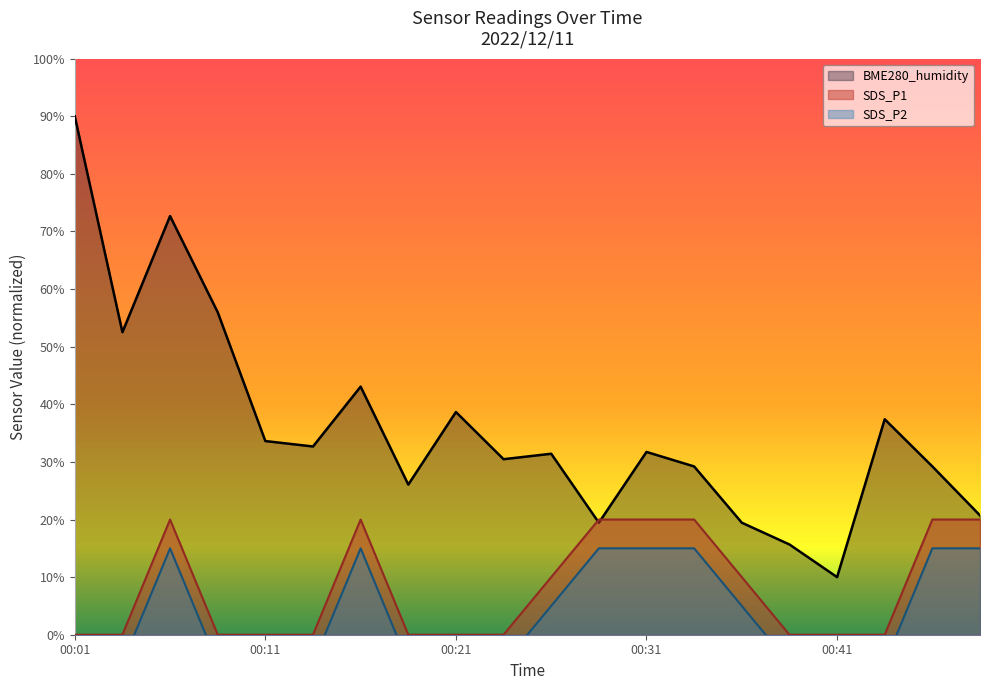

True or false: BME280_humidity has a value of 19.5 at 00:24.

False